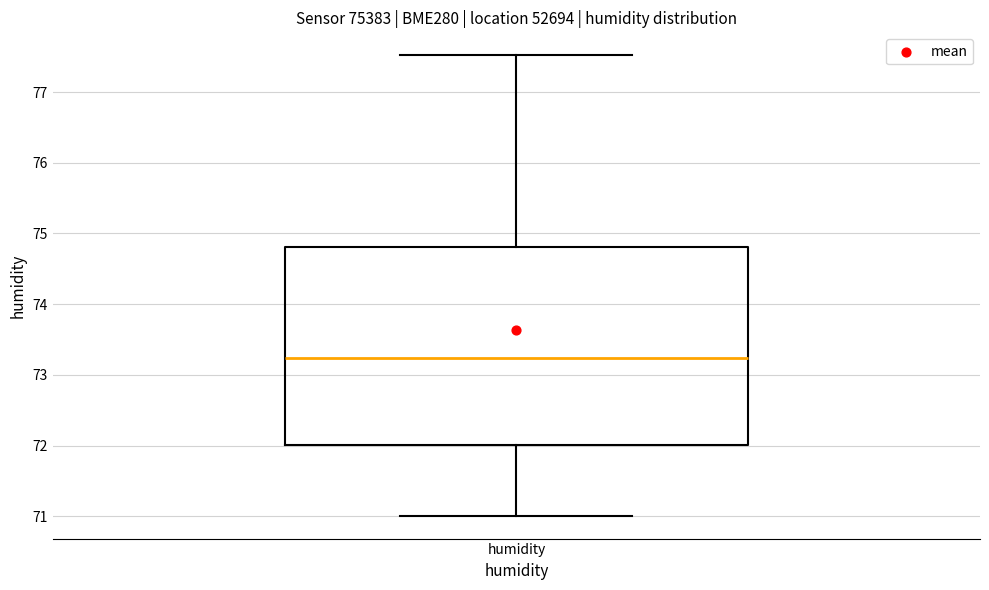

Transcribe this box plot: give where the median line is, the range the box spans, and where the two whiskers end, as read against the y-axis. The values are not printed on the chart, so give them approximately, as read against the axis.

median 73.2, box 72.0 to 74.8, whiskers 71.0 to 77.5